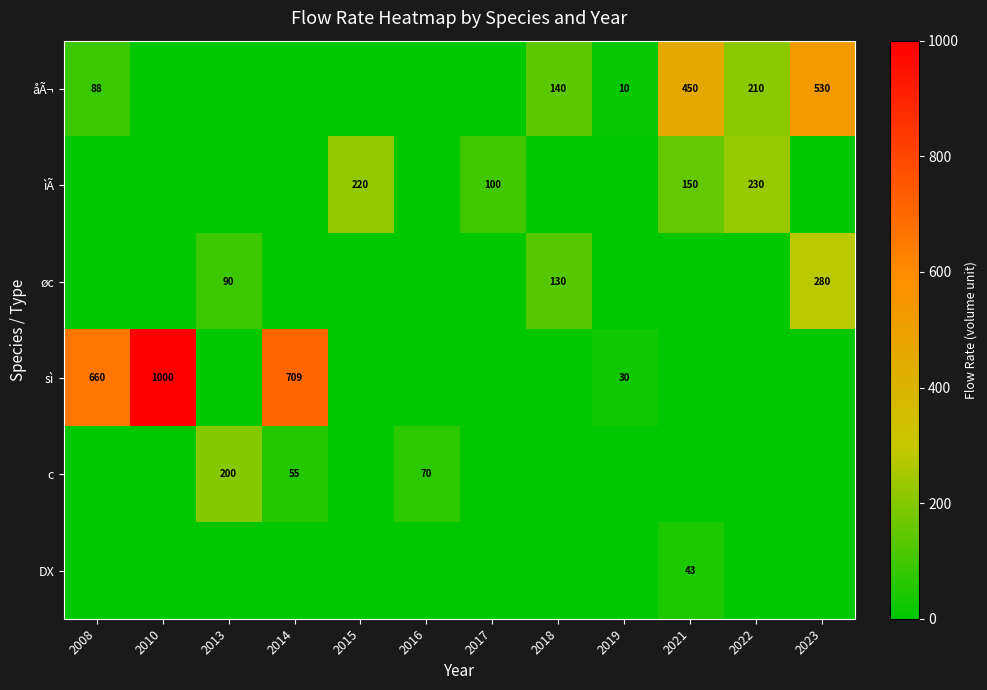

Is it true that c equals 70 at 2016?

True